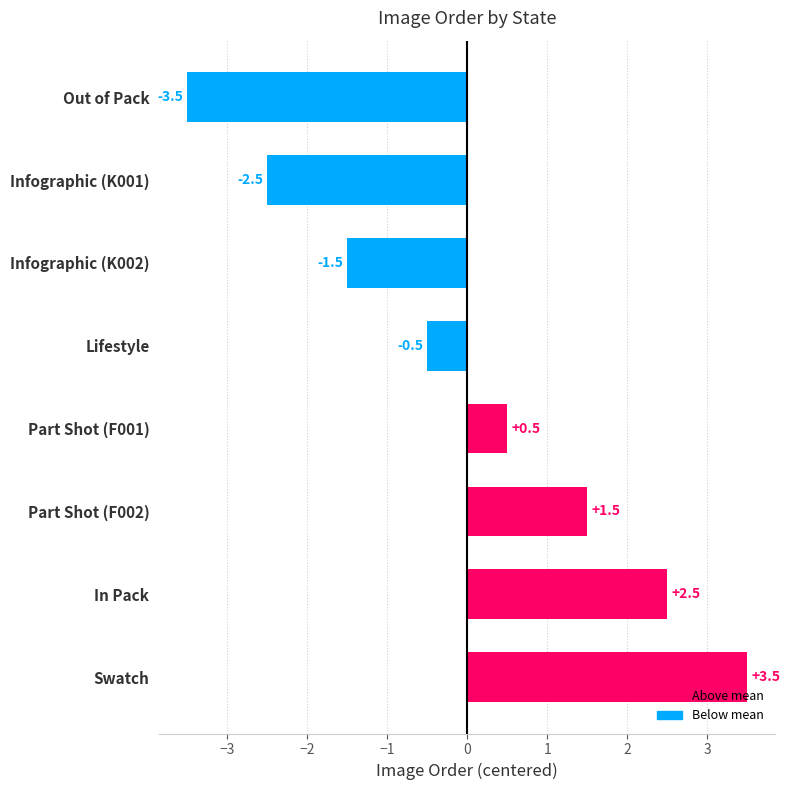

List the labels in order of value, smallest first.

Out of Pack, Infographic (K001), Infographic (K002), Lifestyle, Part Shot (F001), Part Shot (F002), In Pack, Swatch